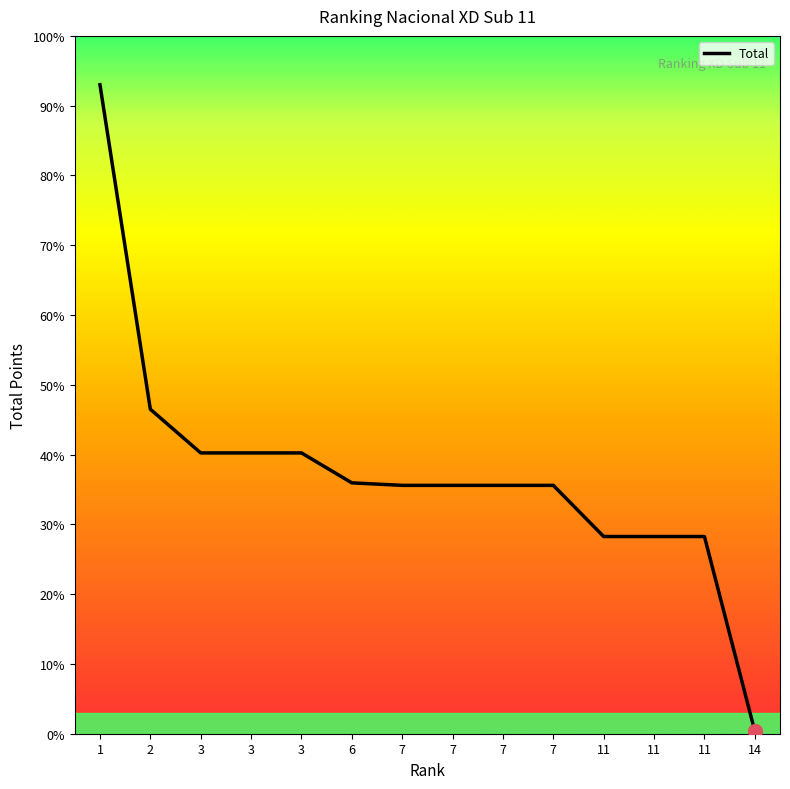

True or false: the data shows 50.3 at 7.

False